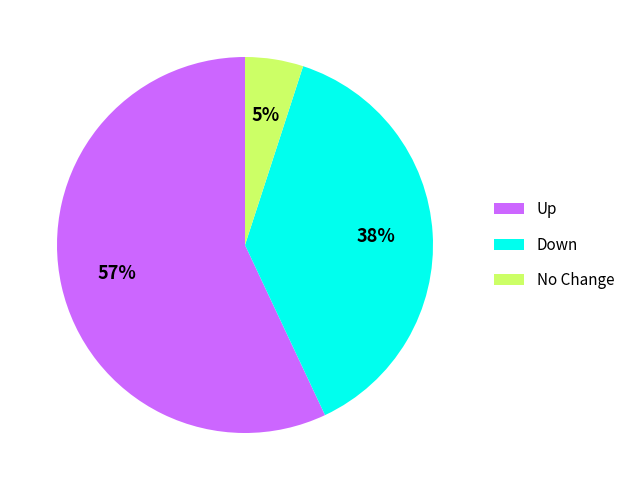

Is there any slice that represents more than half of the pie?

Yes